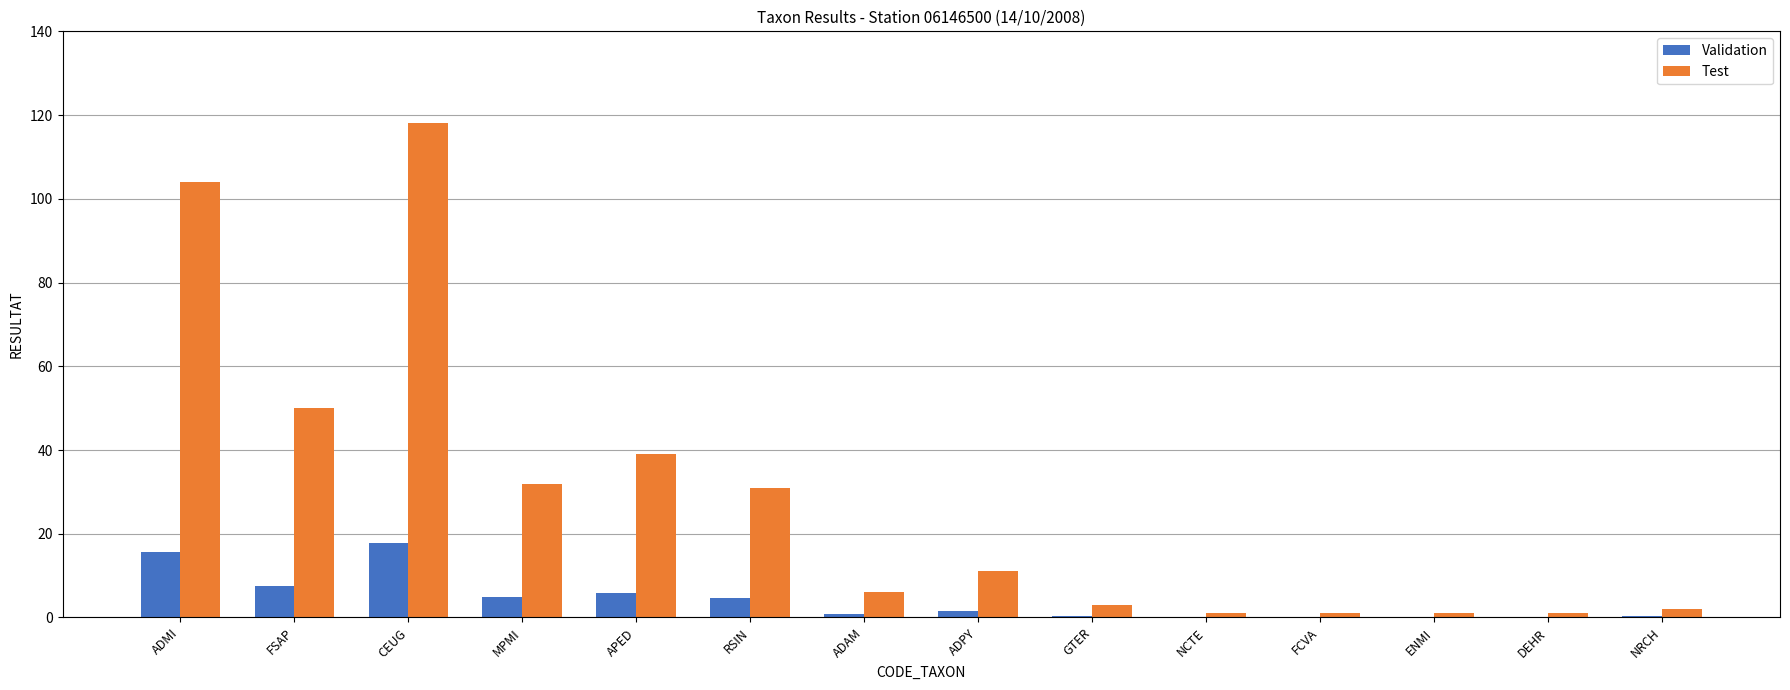

Count the number of categories in the chart.

14